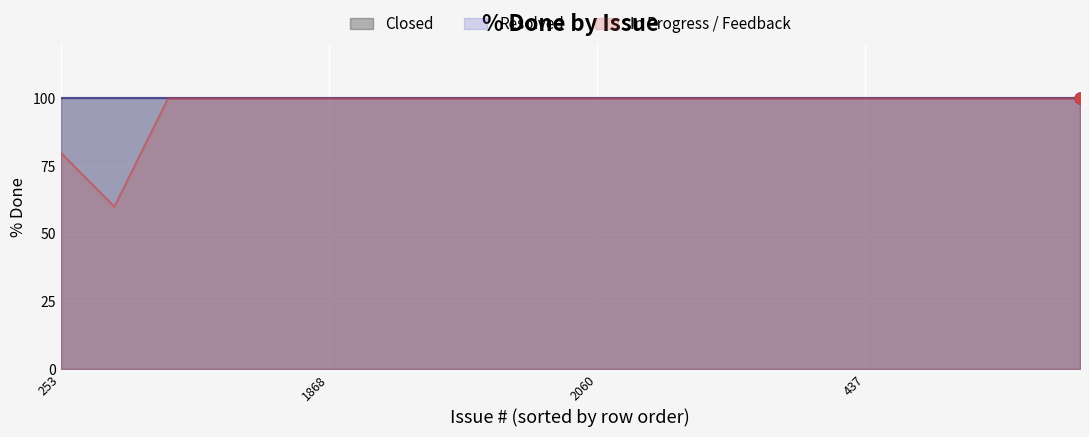

Which series reaches the maximum Y coordinate?

Closed